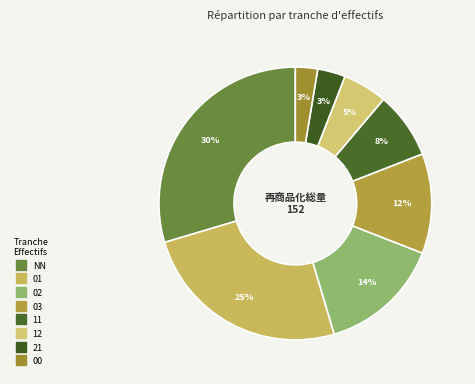

To the nearest percent, what portion does 21 represent?

3%